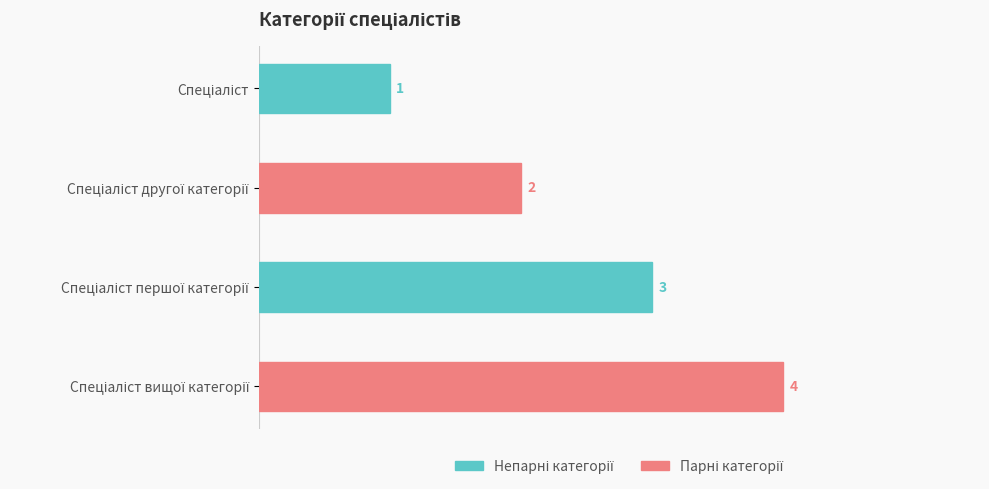

What is the greatest value displayed?

4